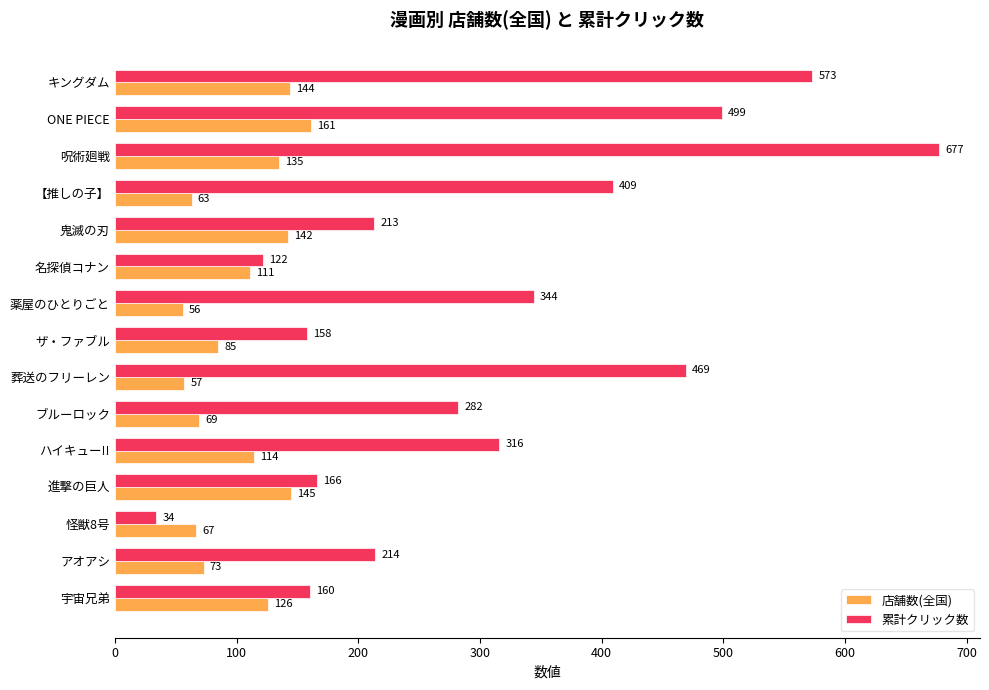

Where is 店舗数(全国) nearest to the value 108?

名探偵コナン